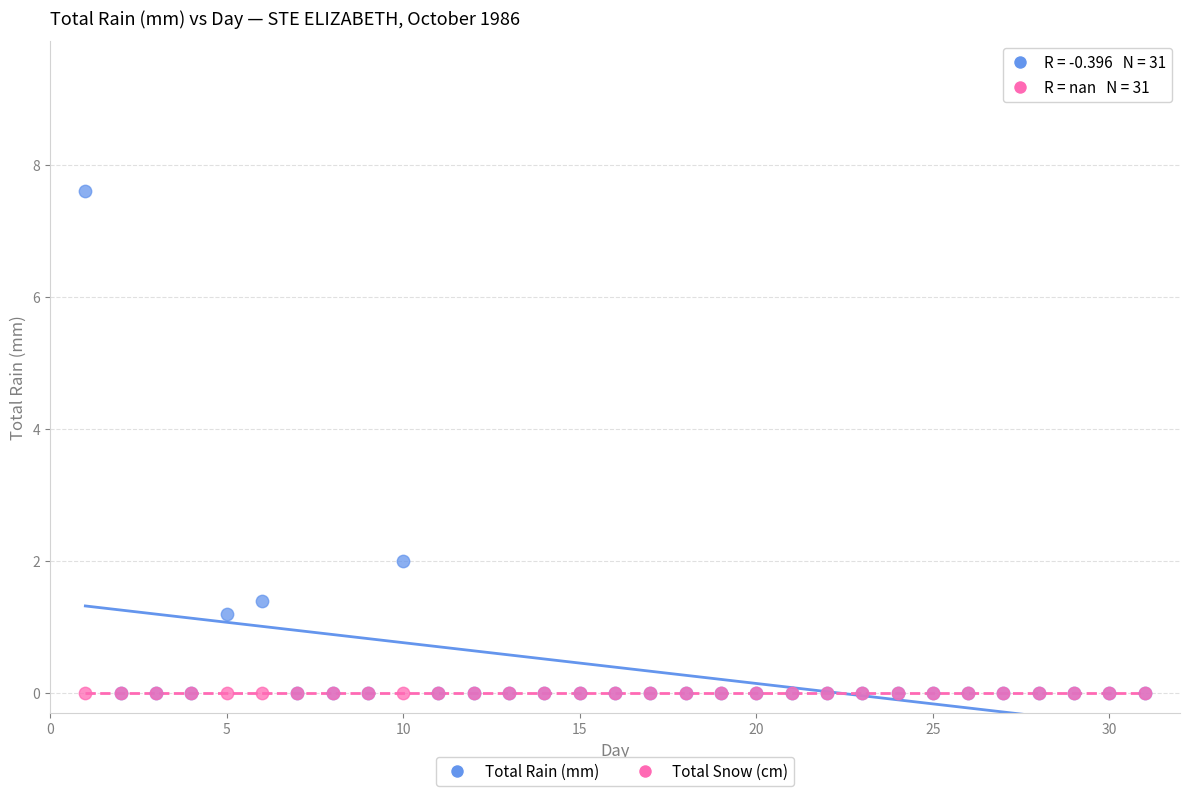

Across all series, what Y value is closest to 3?

2.0